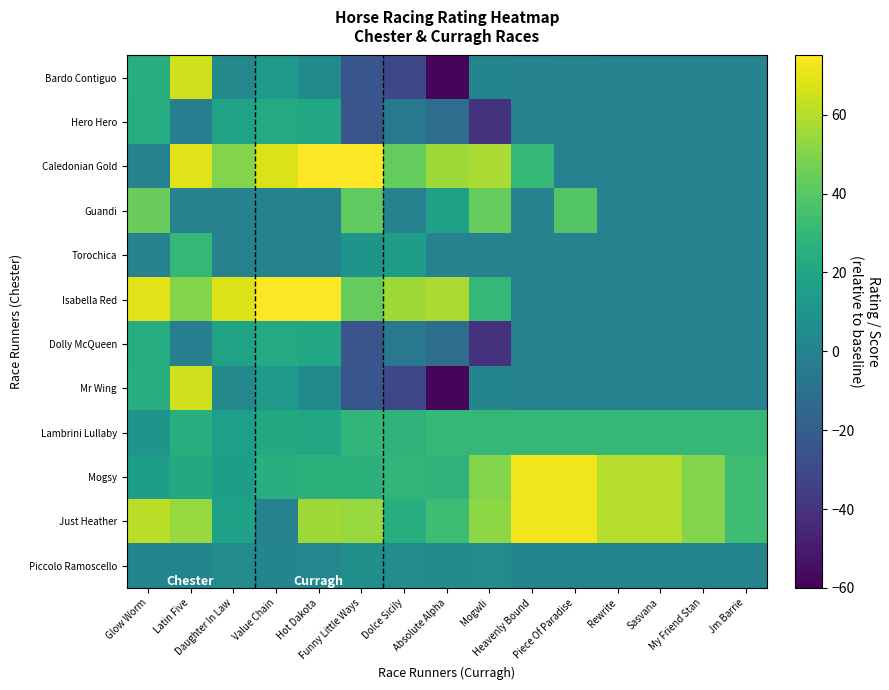

How many series are shown in this chart?

12